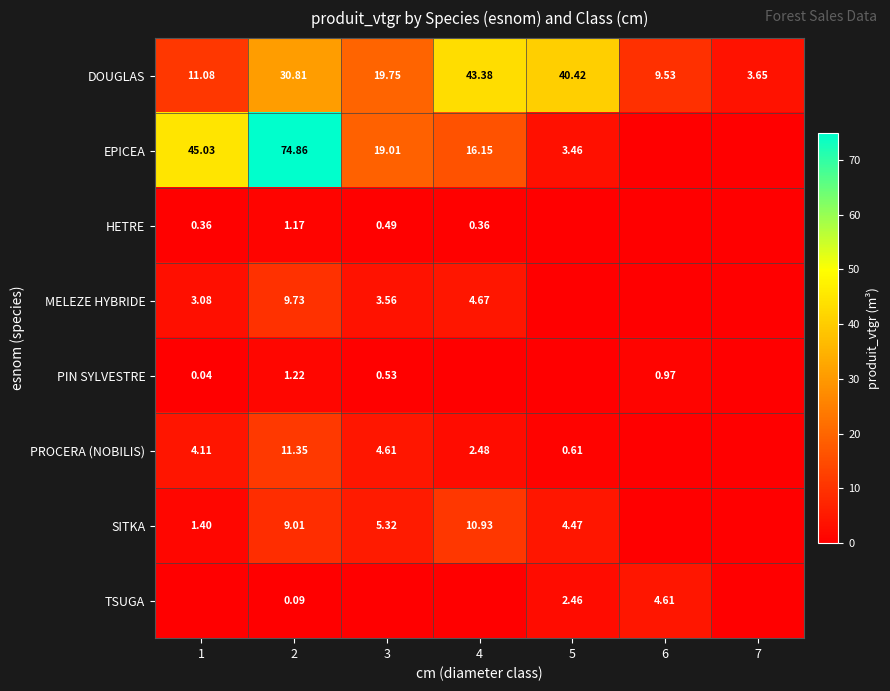

At which category is the sum across all series the highest?

2